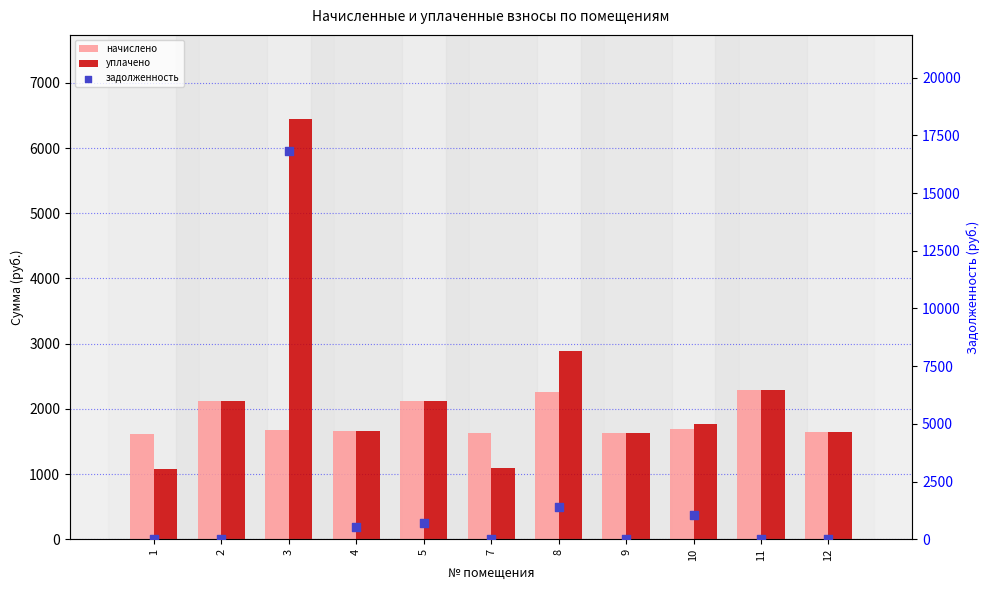

Which series has the largest total across all categories?

уплачено